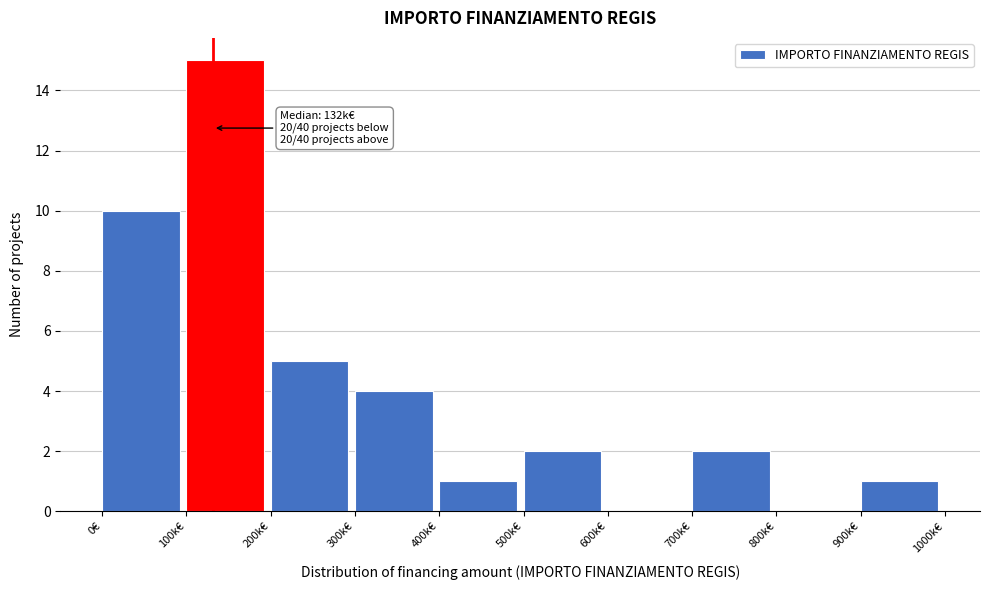

Reading right to left, extract all data points from this chart.

900k€=1	800k€=0	700k€=2	600k€=0	500k€=2	400k€=1	300k€=4	200k€=5	100k€=15	0€=10